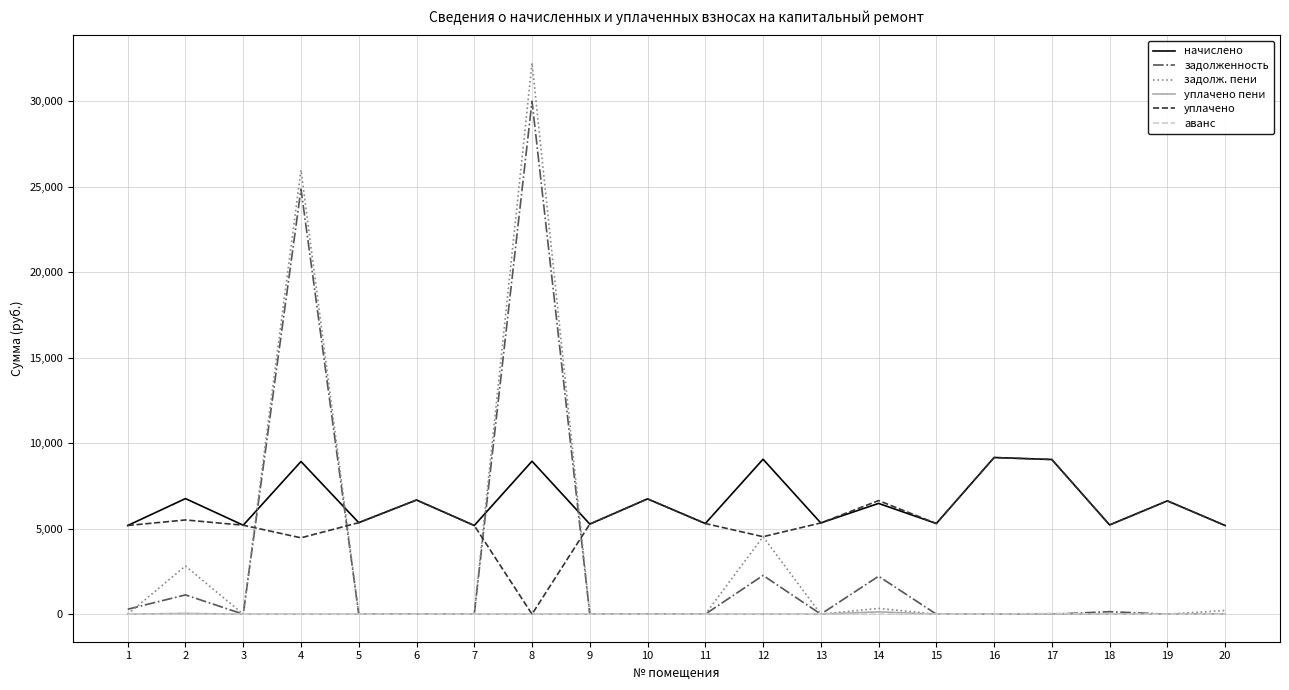

Is the value of задолж. пени at 6 greater than the value of уплачено at 4?

No